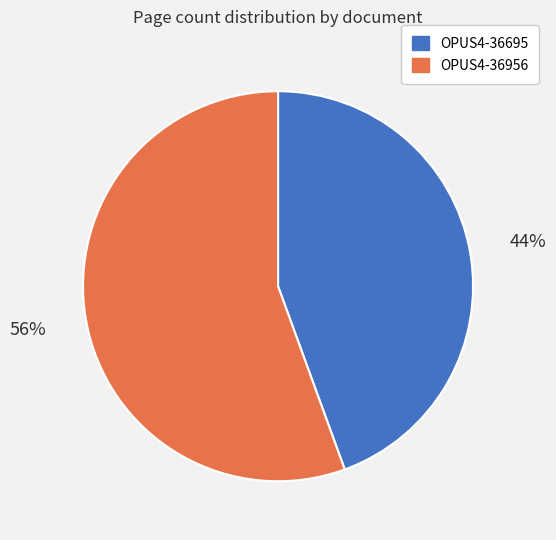

Which slice is the smallest?

OPUS4-36695